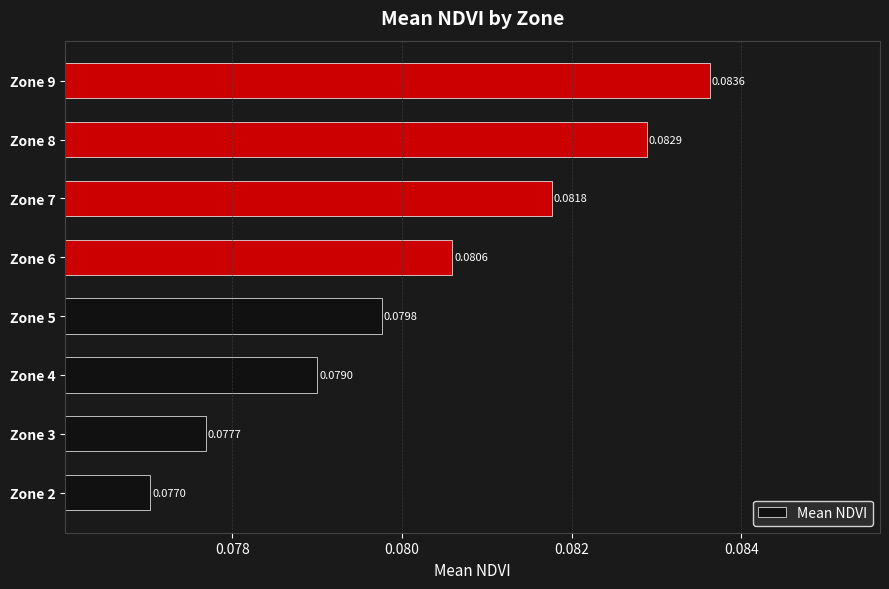

Between Zone 2 and Zone 5, which is larger?

Zone 5